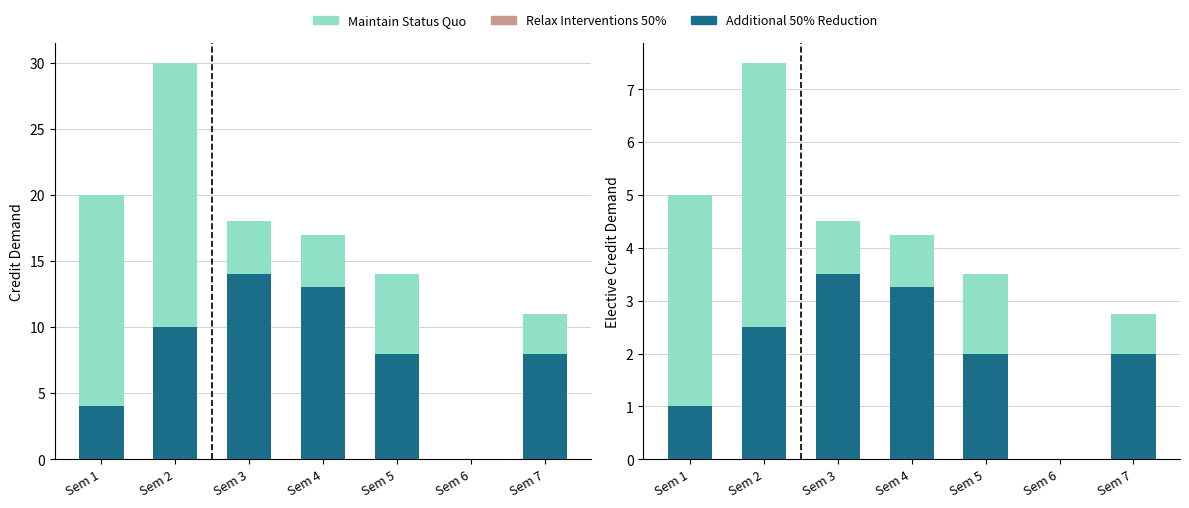

At which label is Relax Interventions 50% closest to 3?

Sem 7